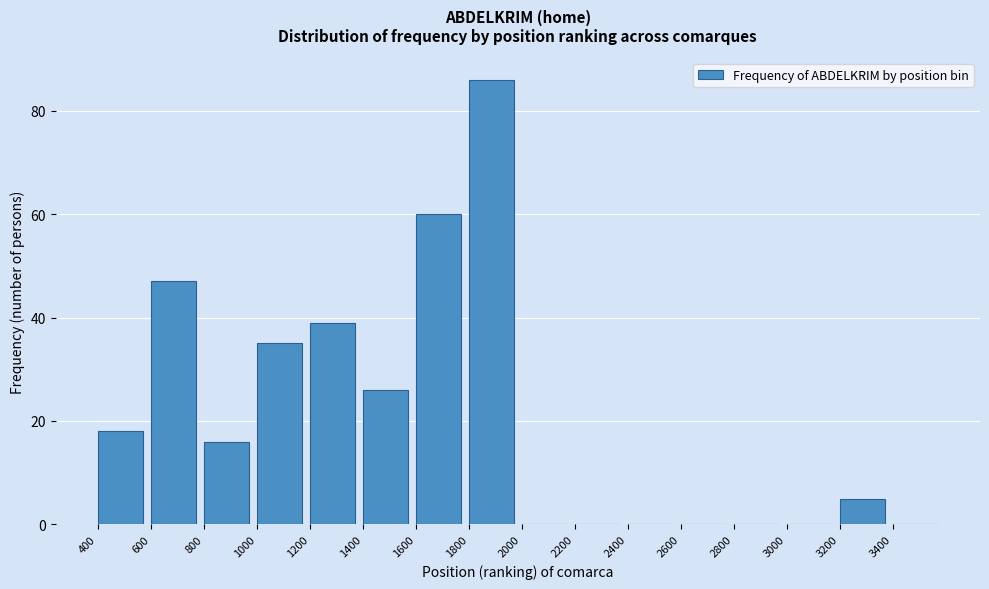

Reading left to right, extract all data points from this chart.

400=18	600=47	800=16	1000=35	1200=39	1400=26	1600=60	1800=86	2000=0	2200=0	2400=0	2600=0	2800=0	3000=0	3200=5	3400=0